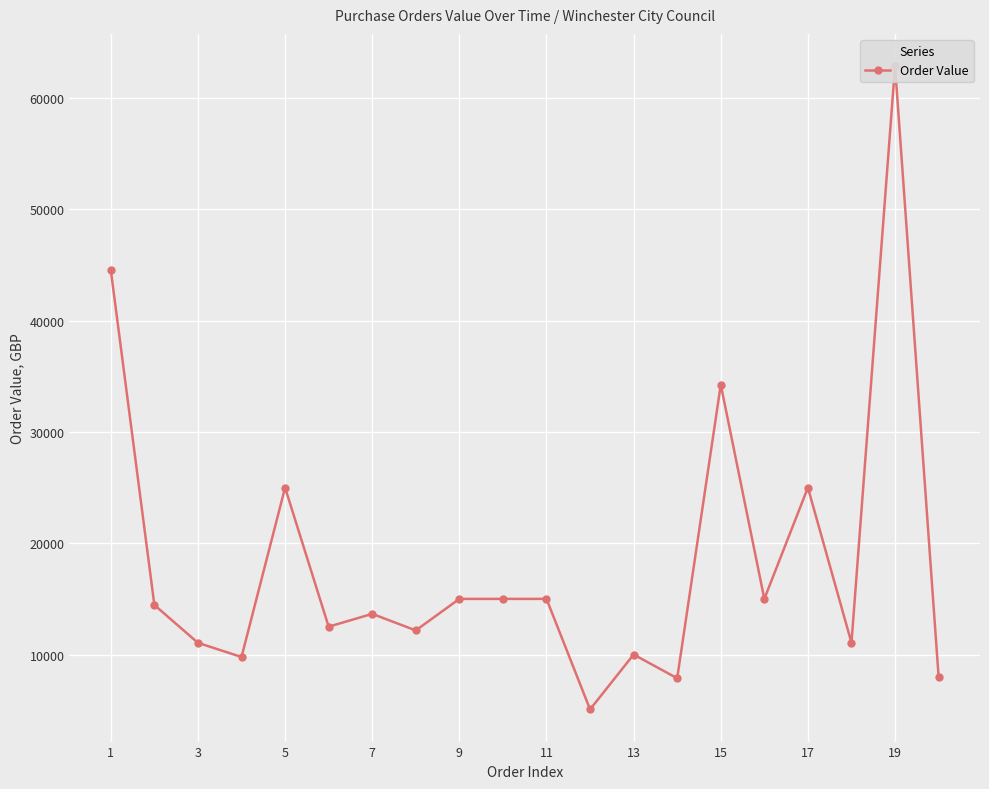

At which label does the data first exceed 14450?

1